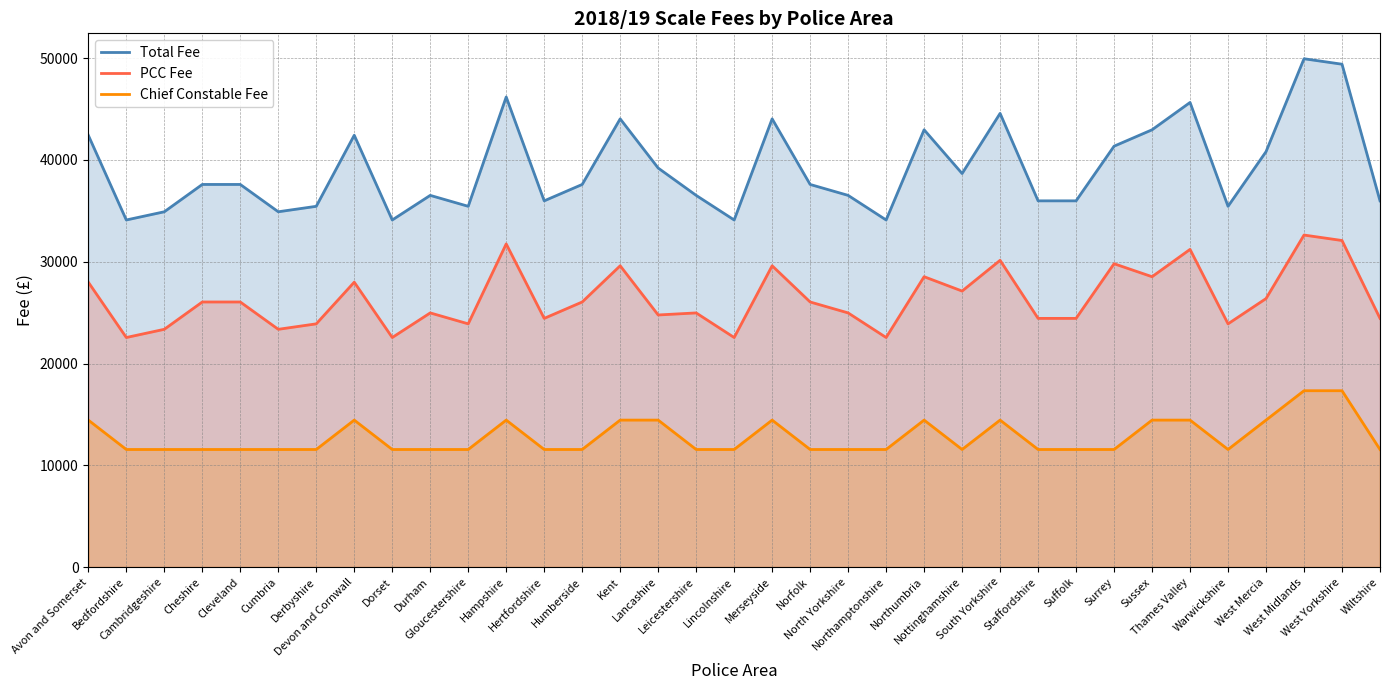

At how many categories does at least one series exceed 28401?

35